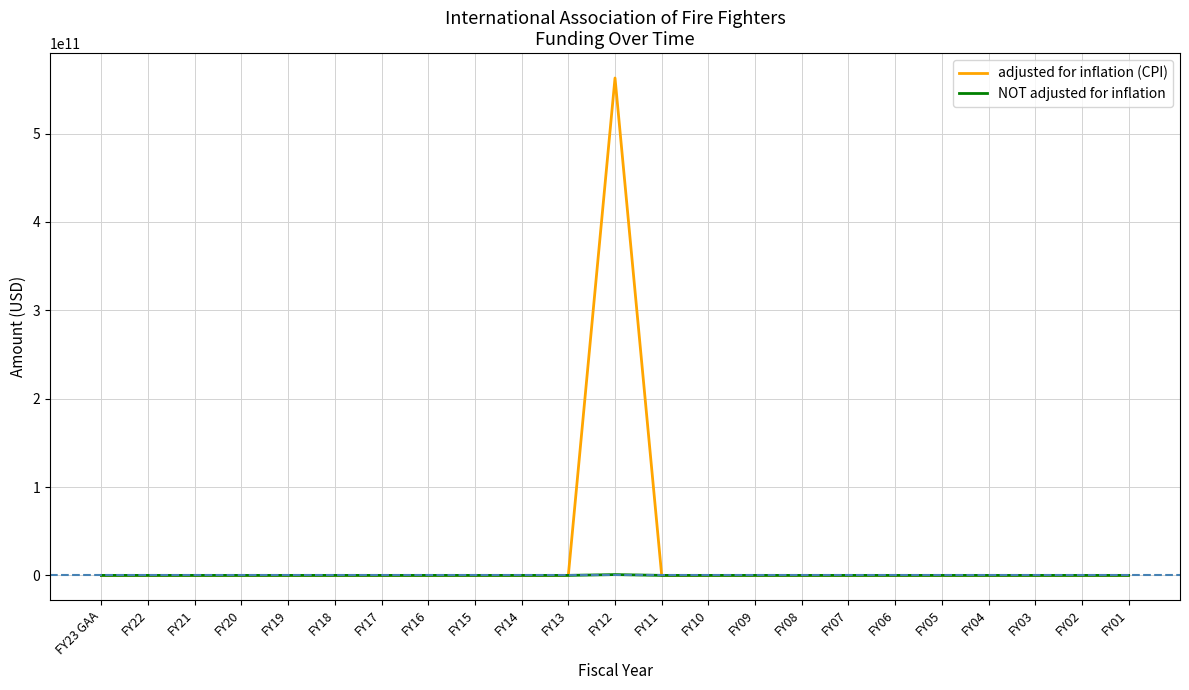

Is the value of adjusted for inflation (CPI) at FY07 greater than the value of NOT adjusted for inflation at FY20?

No